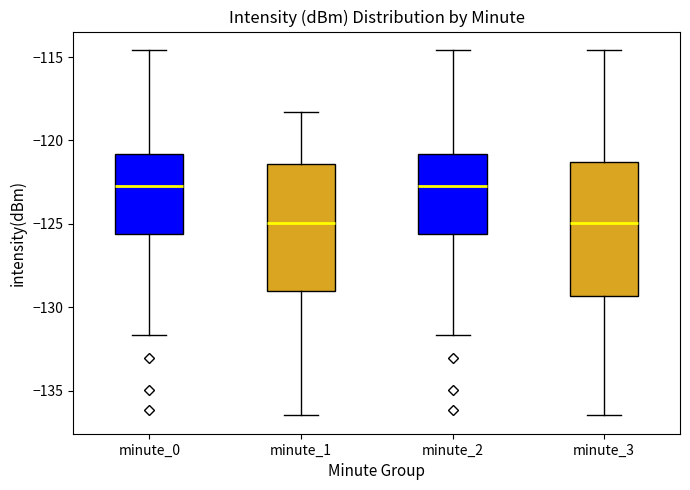

Where does the median line of the box for minute_3 sit on the y-axis? The values are not printed on the chart, so give them approximately, as read against the axis.

-125.0